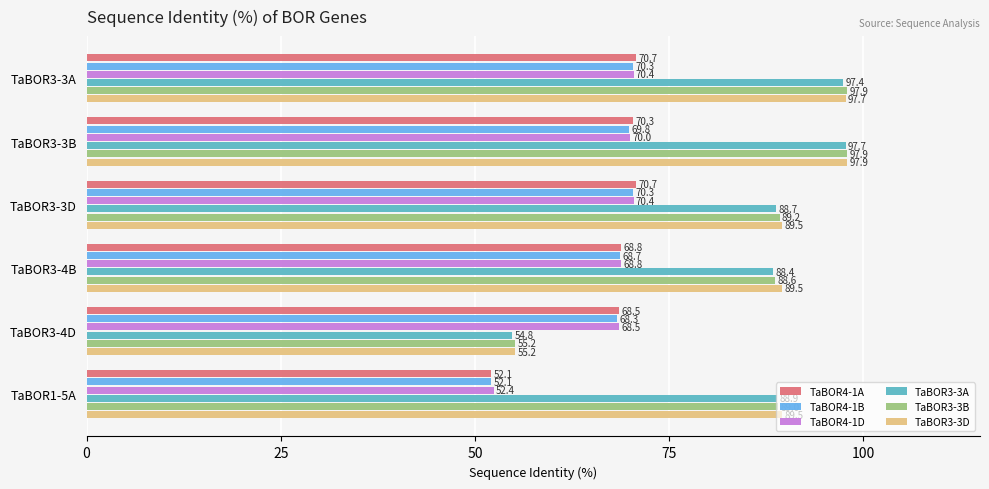

True or false: TaBOR4-1A has a value of 70.7 at TaBOR3-3A.

True